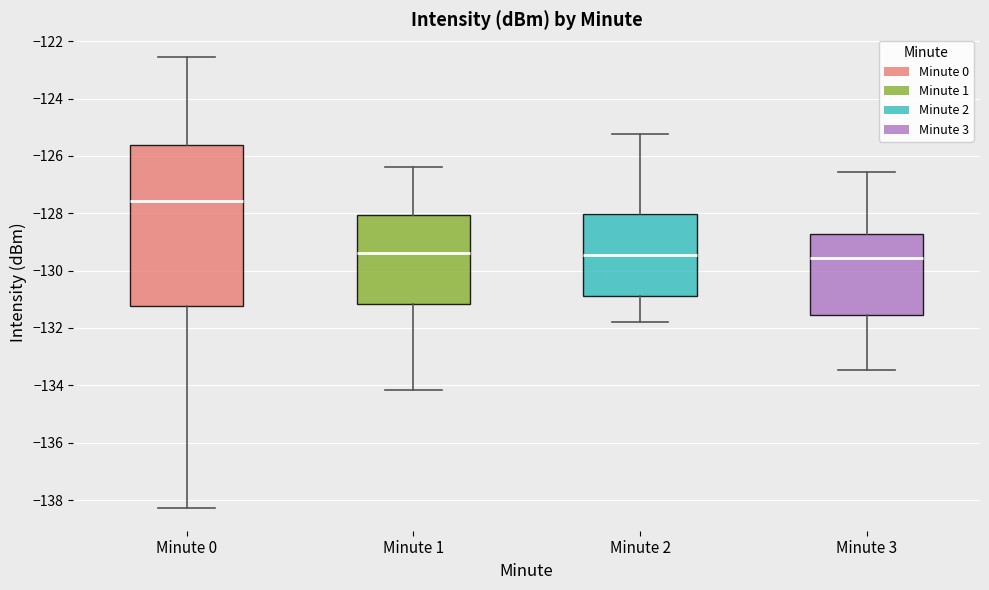

Which box is the tallest, from its lower edge to its upper edge?

Minute 0